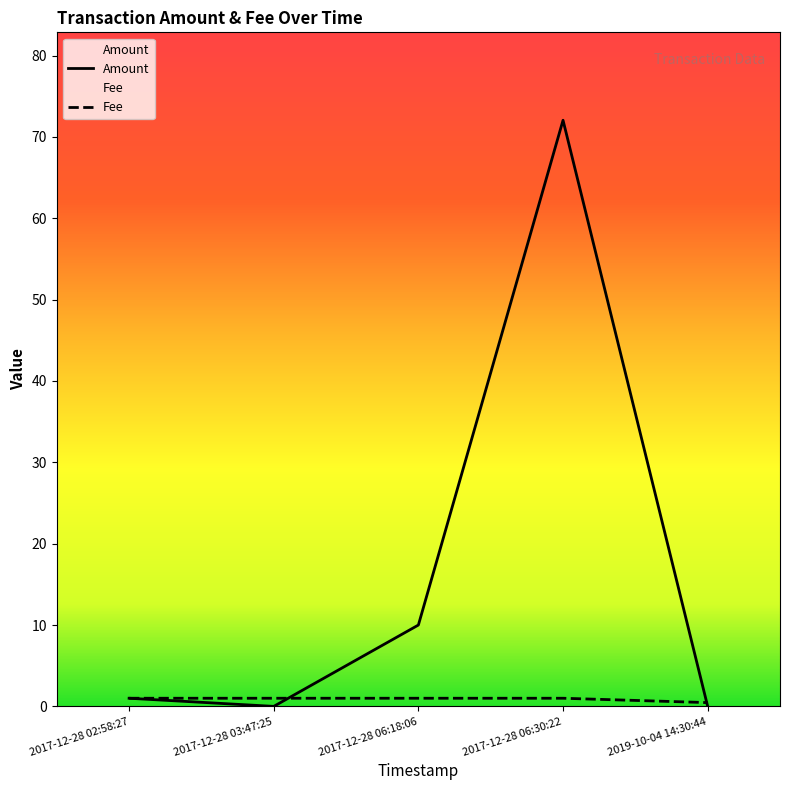

At which label is Fee closest to 0?

2019-10-04 14:30:44